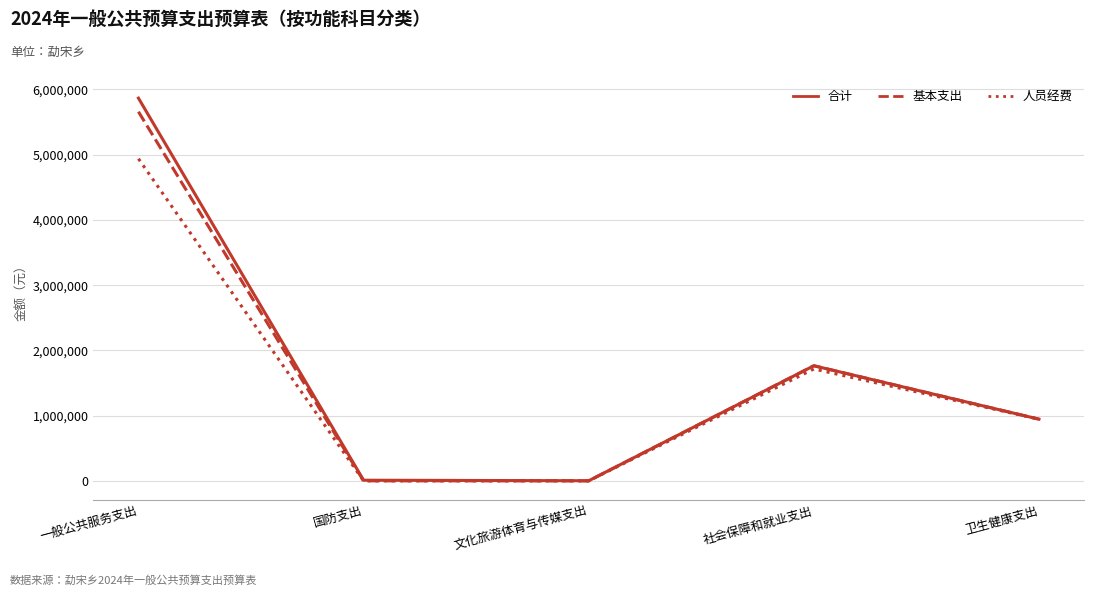

What is the difference between the 基本支出 values at 国防支出 and 卫生健康支出?

945812.4